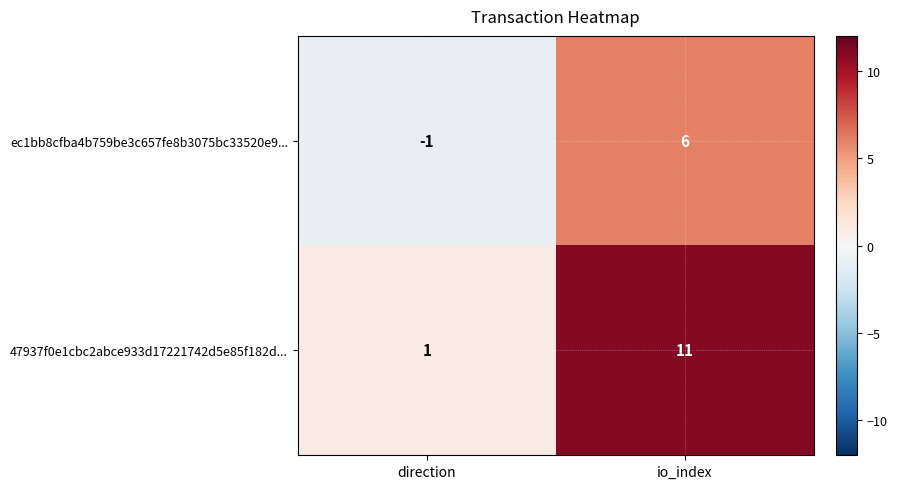

Is it true that ec1bb8cfba4b759be3c657fe8b3075bc33520e9... equals 6 at io_index?

True